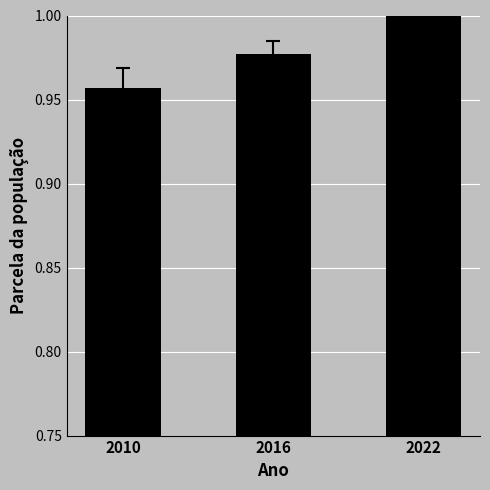

Between 2022 and 2016, which is larger?

2022